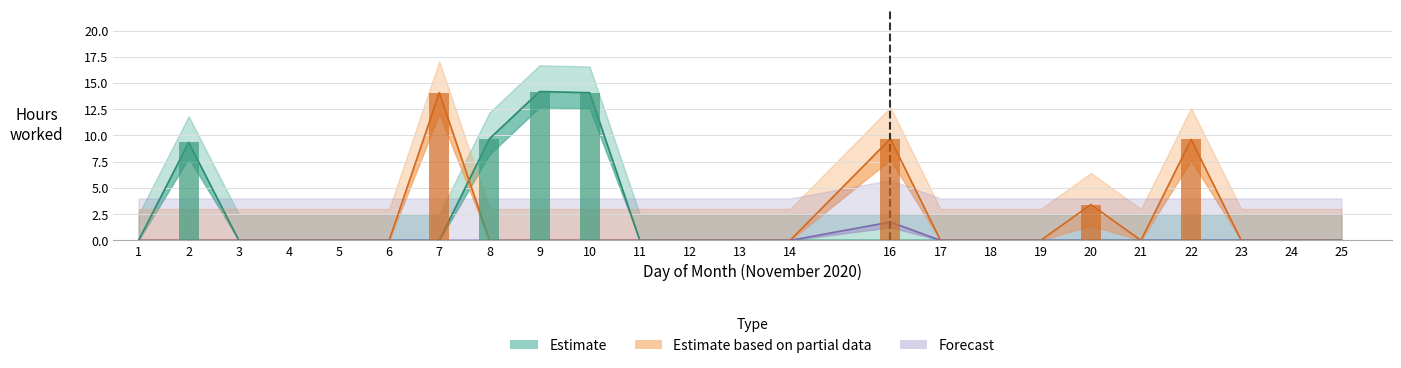

How many bars are there in each group?

3